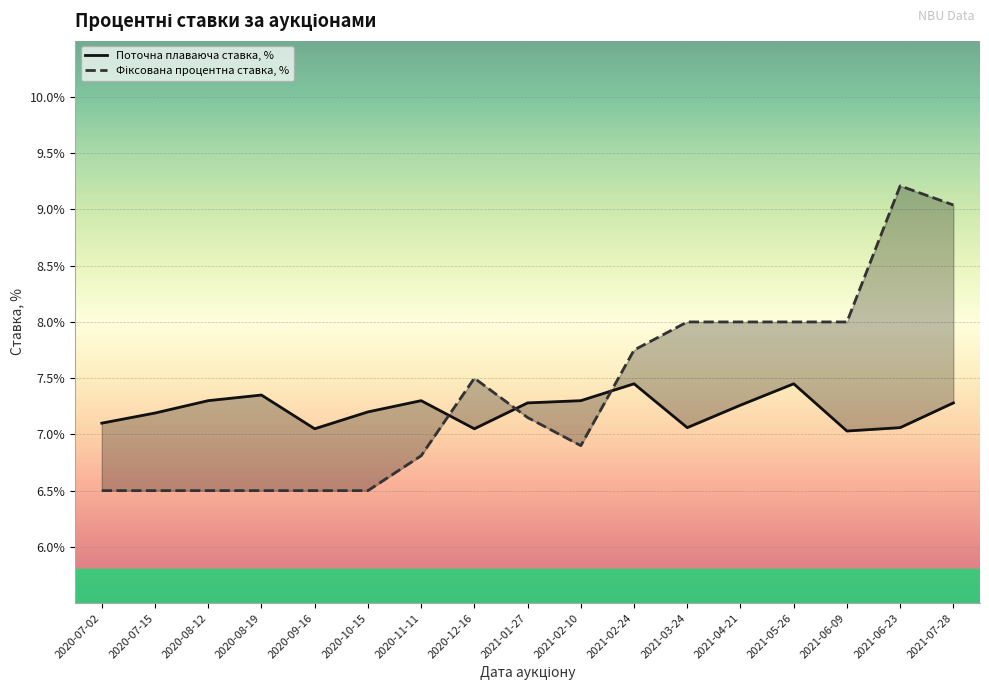

Reading left to right, list all the values displayed in this chart.

Поточна плаваюча ставка, %: 7.1	7.2	7.3	7.3	7.0	7.2	7.3	7.0	7.3	7.3	7.5	7.1	7.3	7.5	7.0	7.1	7.3
Фіксована процентна ставка, %: 6.5	6.5	6.5	6.5	6.5	6.5	6.8	7.5	7.2	6.9	7.8	8.0	8.0	8.0	8.0	9.2	9.0